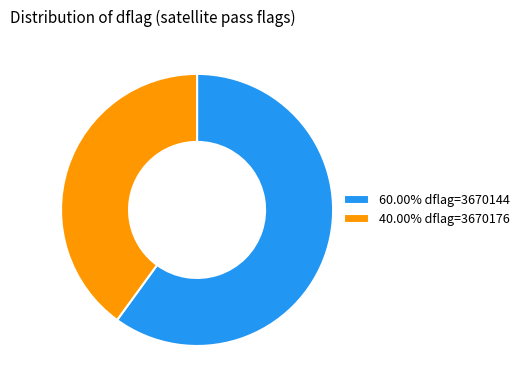

Does 40.00% dflag=3670176 account for over 50% of the chart?

No